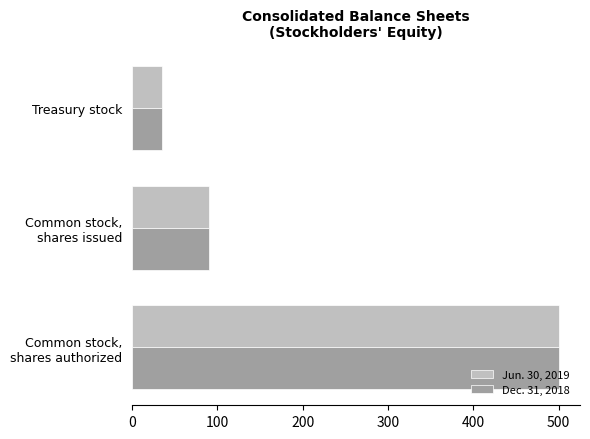

What is the lowest value of the Jun. 30, 2019 series?

35.0